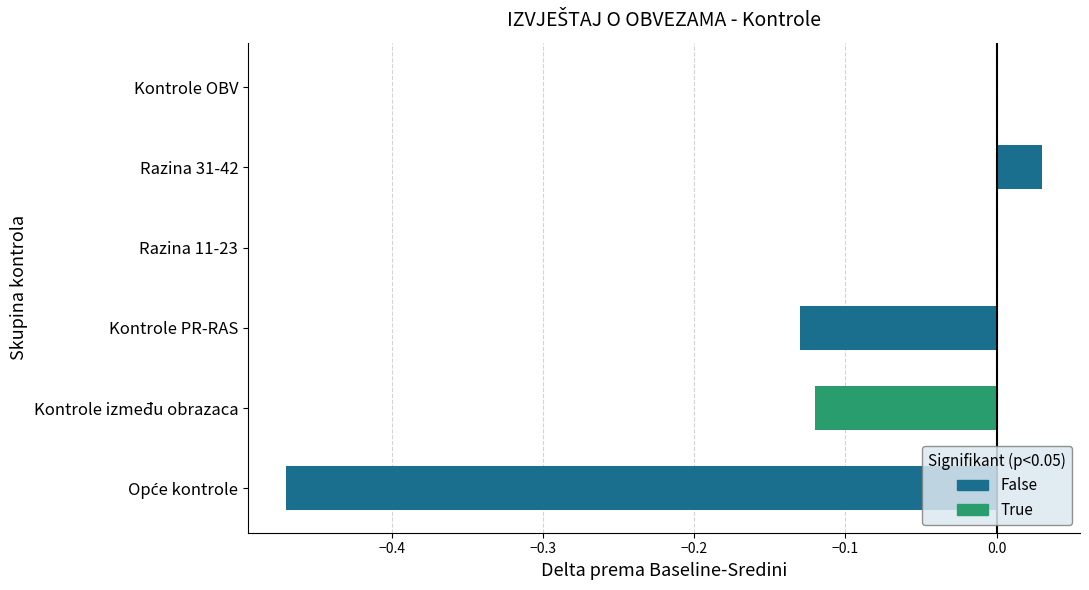

Reading left to right, list all the values displayed in this chart.

False: Opće kontrole=-0.5	Kontrole između obrazaca=0.0	Kontrole PR-RAS=-0.1	Razina 11-23=0.0	Razina 31-42=0.0	Kontrole OBV=0.0
True: Opće kontrole=0.0	Kontrole između obrazaca=-0.1	Kontrole PR-RAS=0.0	Razina 11-23=0.0	Razina 31-42=0.0	Kontrole OBV=0.0